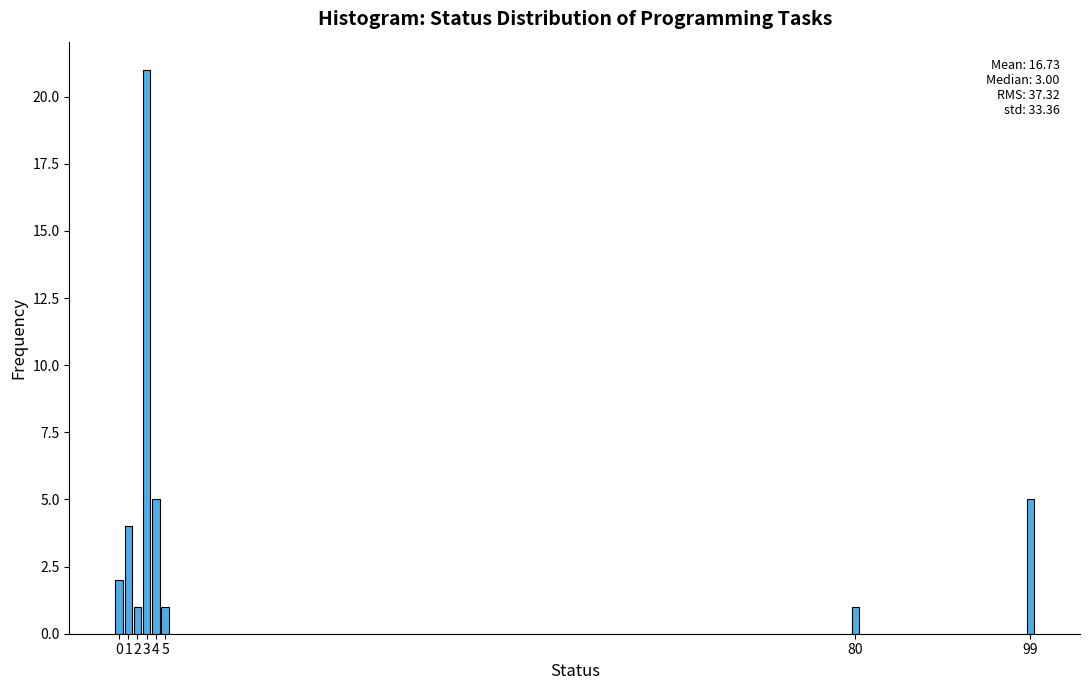

Reading left to right, transcribe all the data shown in this chart.

0=2	1=4	2=1	3=21	4=5	5=1	80=1	99=5